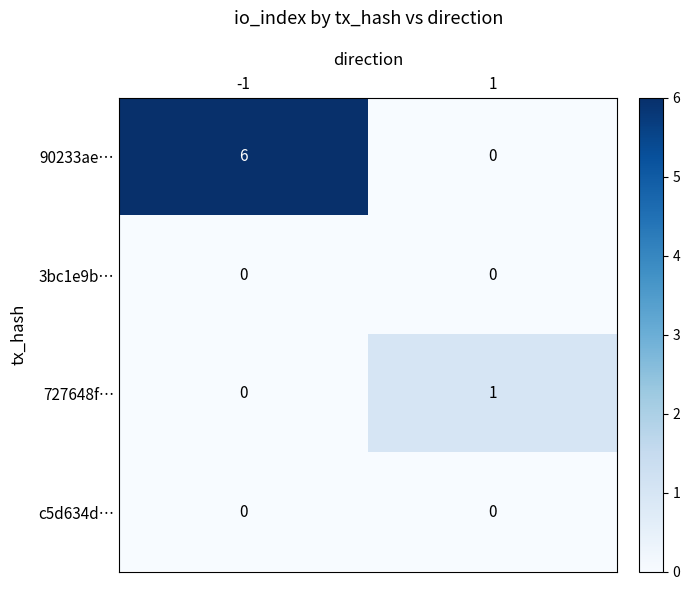

Which series has the largest range (max minus min)?

90233ae…